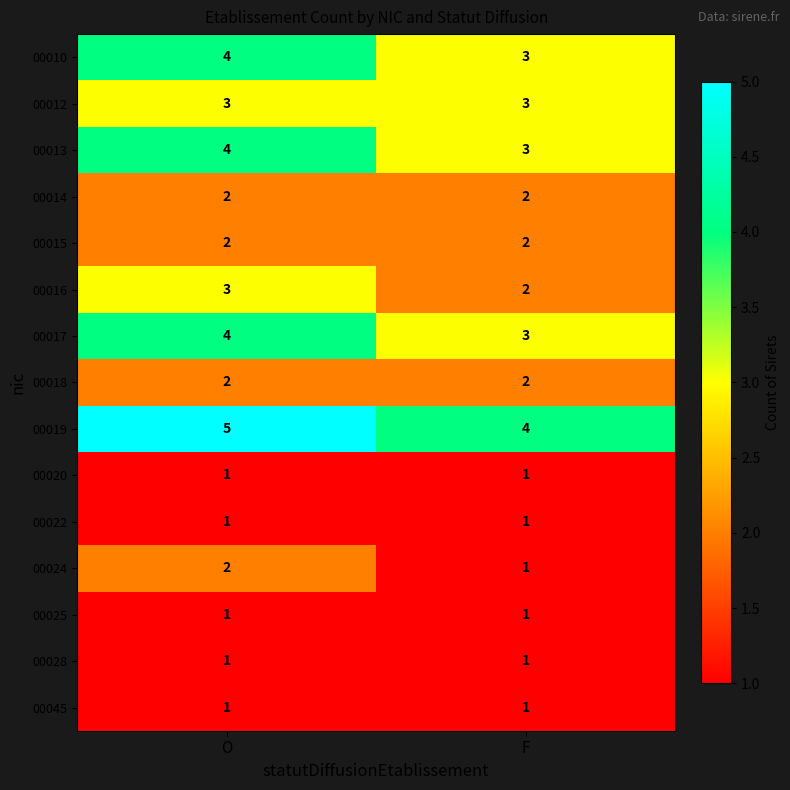

At which category is the sum across all series the highest?

O